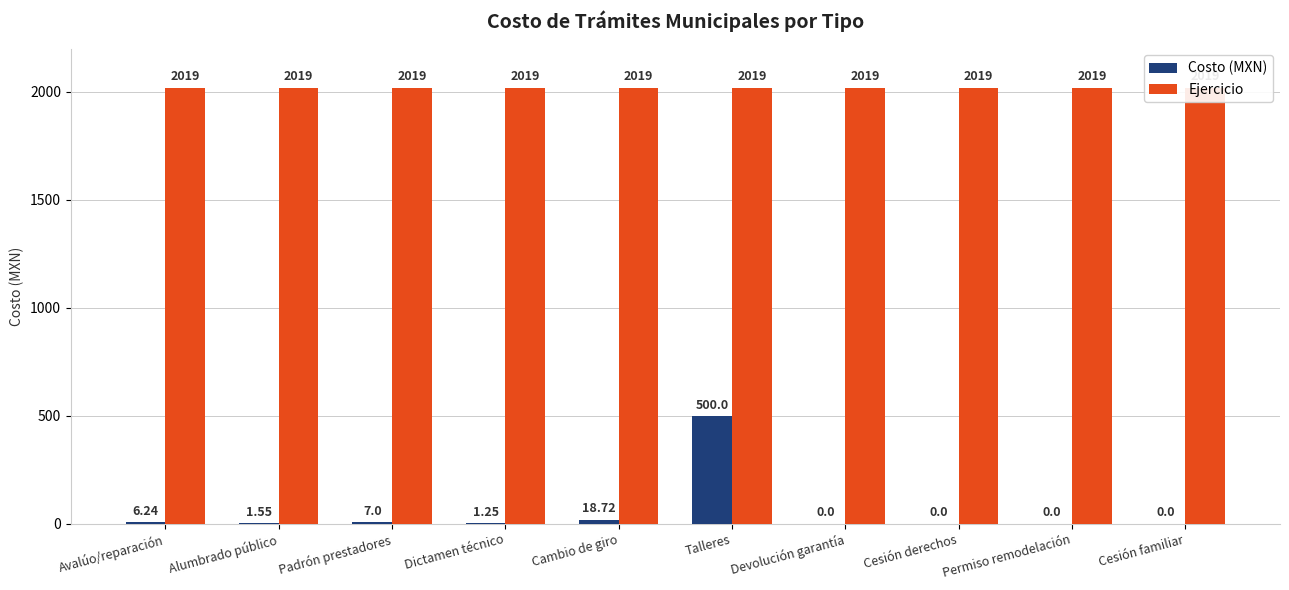

Which label corresponds to the smallest value in the chart?

Devolución garantía